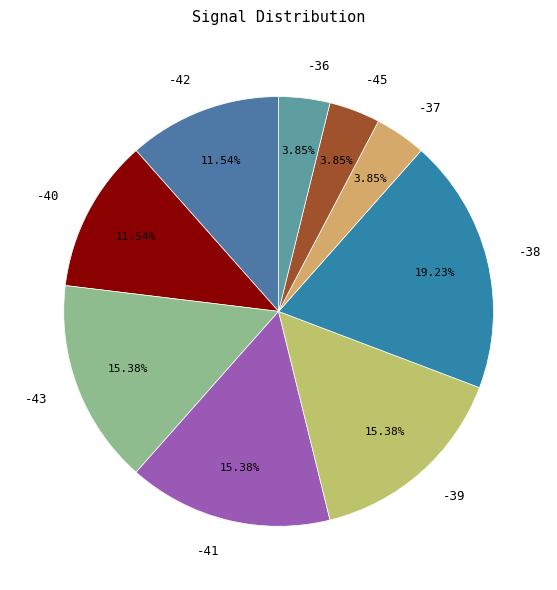

Is there a majority slice in this chart?

No